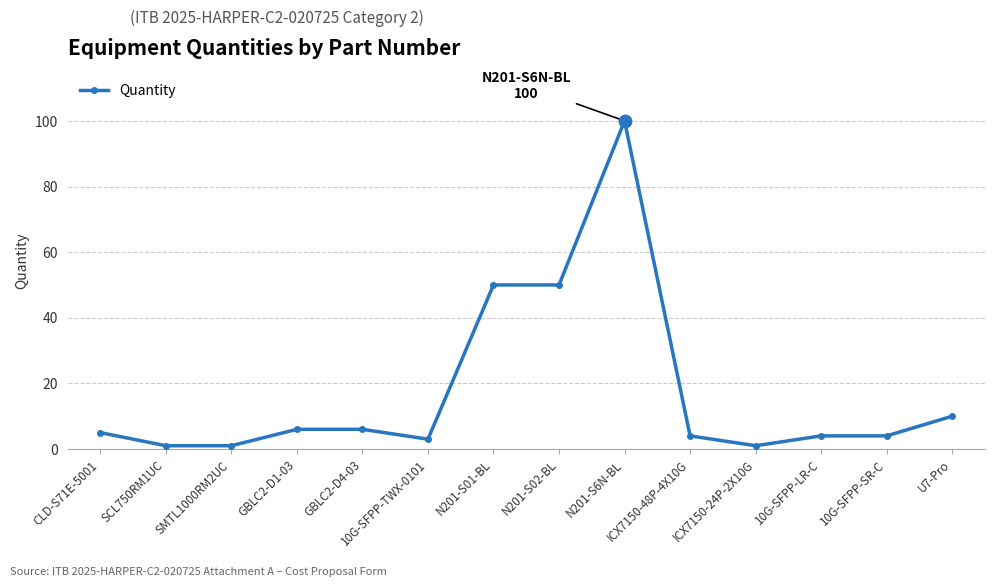

Is this an area chart (filled region under the line)?

No